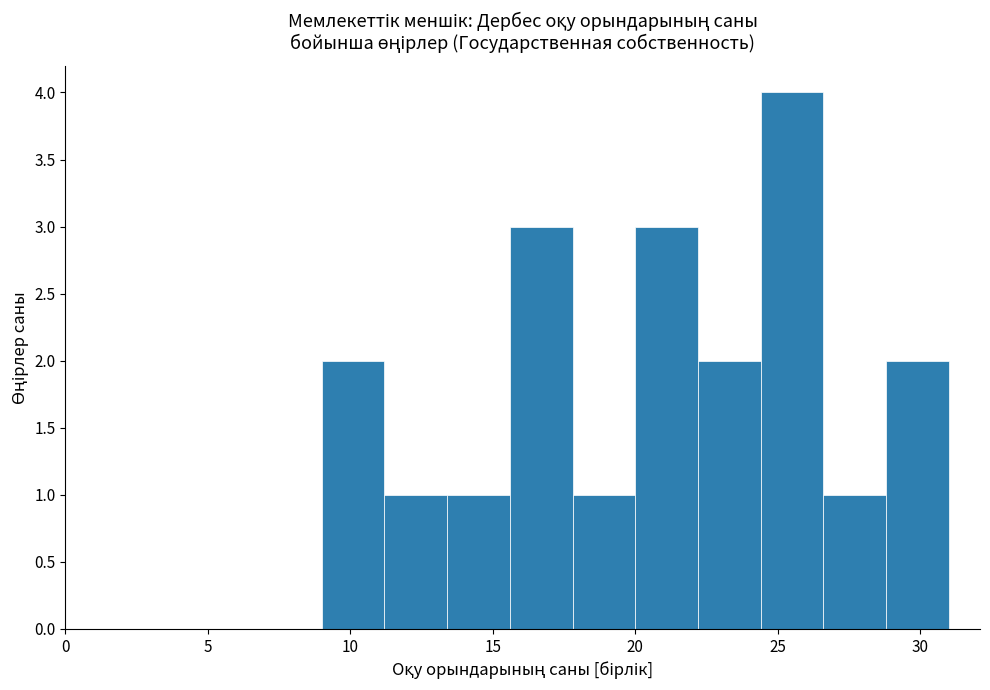

Reading left to right, list every bar in this chart as the range it spans on the x-axis followed by its height. Neither the bar edges nor the heights are printed on the chart, so give them approximately, as read against the axes.

9.0 to 11.2: 2
11.2 to 13.4: 1
13.4 to 15.6: 1
15.6 to 17.8: 3
17.8 to 20.0: 1
20.0 to 22.2: 3
22.2 to 24.4: 2
24.4 to 26.6: 4
26.6 to 28.8: 1
28.8 to 31.0: 2